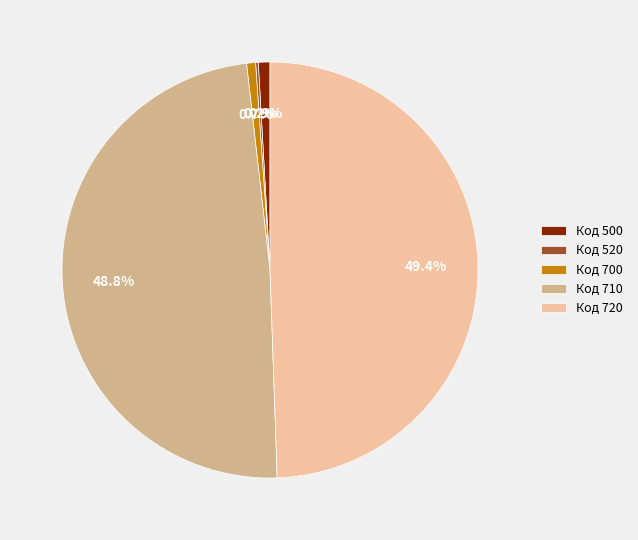

How much of the chart is everything except Код 710?

51.2%